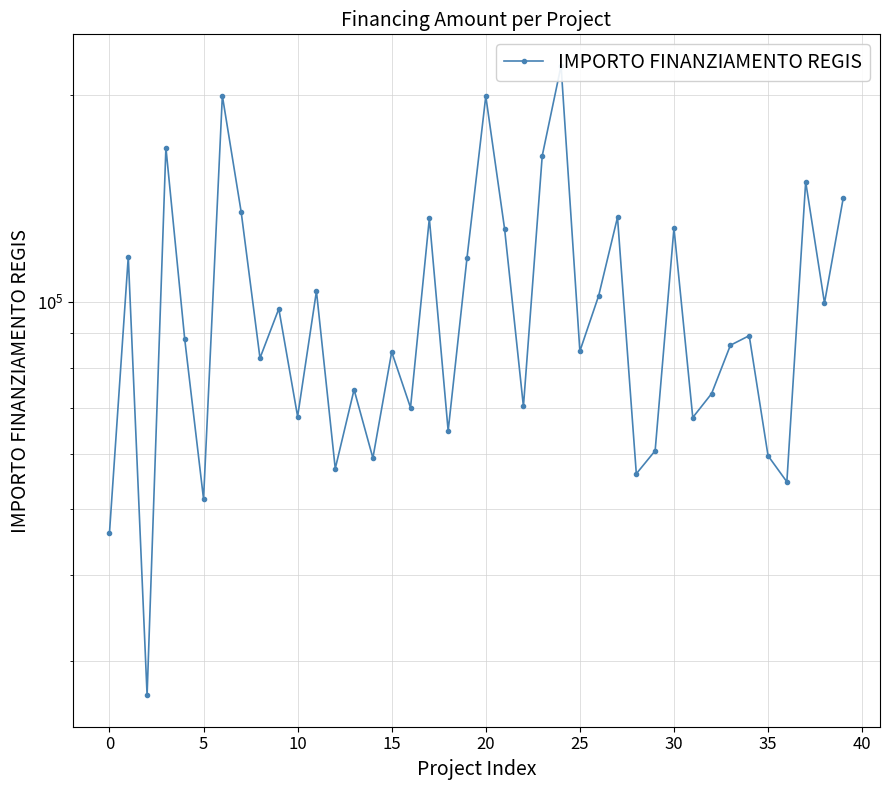

Between 21 and 36, which is larger?

21